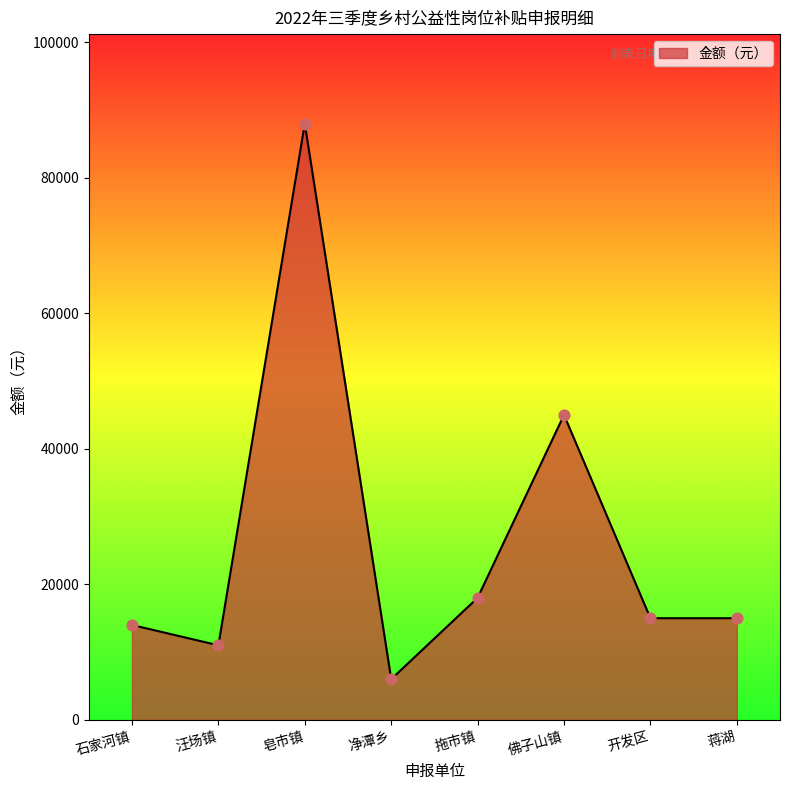

What is the ratio of the value at 皂市镇 to the value at 佛子山镇?

2.0